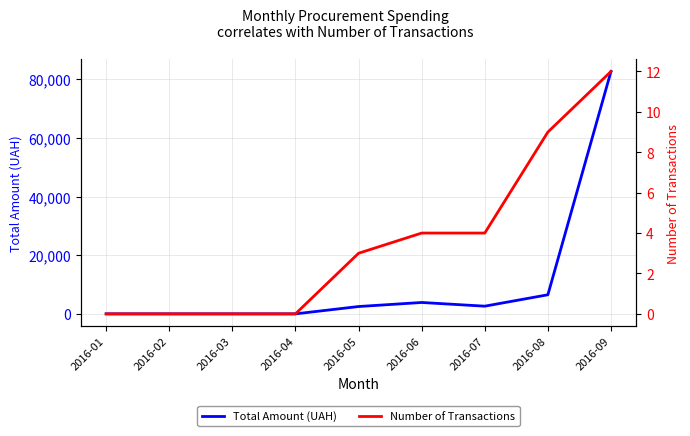

Reading left to right, extract all data points from this chart.

Total Amount (UAH): 2016-01=0.0	2016-02=0.0	2016-03=0.0	2016-04=0.0	2016-05=2497.1	2016-06=3879.0	2016-07=2621.0	2016-08=6508.8	2016-09=82659.6
Number of Transactions: 2016-01=0.0	2016-02=0.0	2016-03=0.0	2016-04=0.0	2016-05=3.0	2016-06=4.0	2016-07=4.0	2016-08=9.0	2016-09=12.0